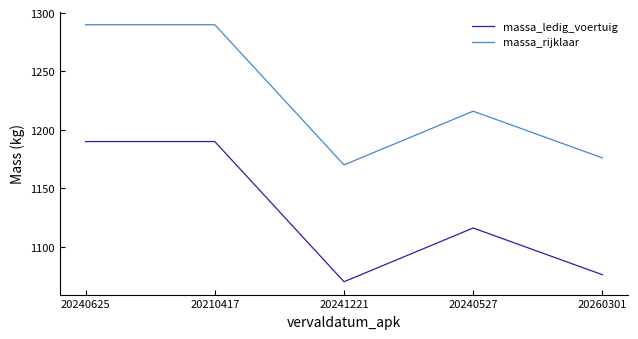

At which category does massa_ledig_voertuig reach its first local valley?

20241221